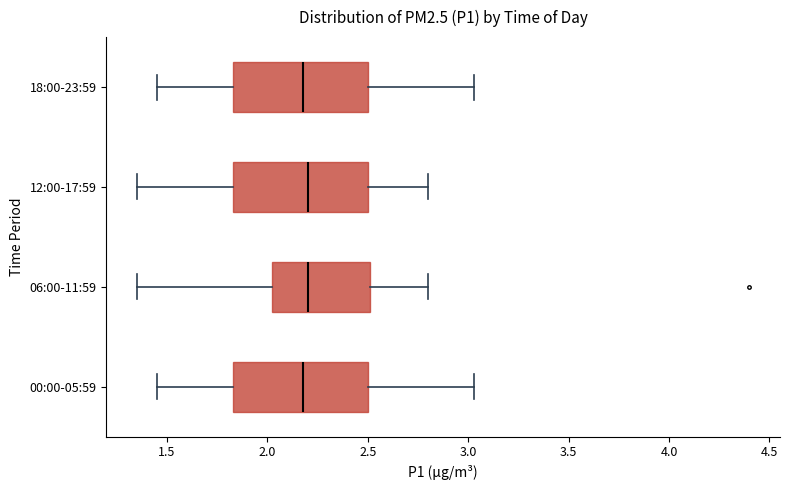

Reading bottom to top, read every box against the x-axis: the position of its median line, the range the box covers, and the ends of its whiskers. The values are not printed on the chart, so give them approximately, as read against the axis.

00:00-05:59: median 2.20, box 1.85 to 2.50, whiskers 1.45 to 3.05
06:00-11:59: median 2.20, box 2.00 to 2.50, whiskers 1.35 to 2.80
12:00-17:59: median 2.20, box 1.85 to 2.50, whiskers 1.35 to 2.80
18:00-23:59: median 2.20, box 1.85 to 2.50, whiskers 1.45 to 3.05